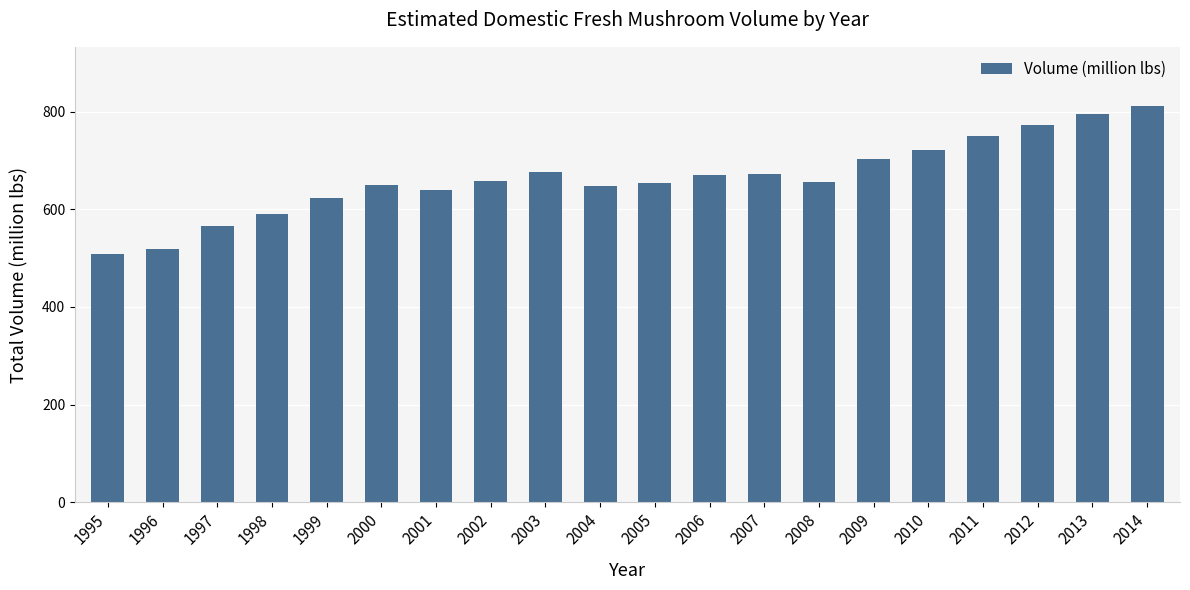

What is the minimum value shown in the chart?

509.3